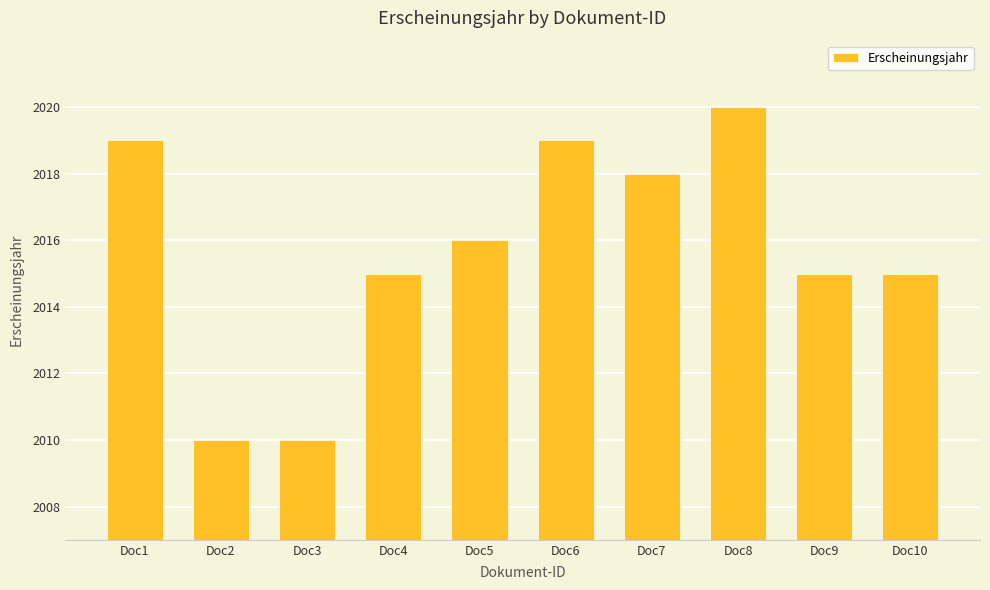

What is the maximum value shown in the chart?

2020